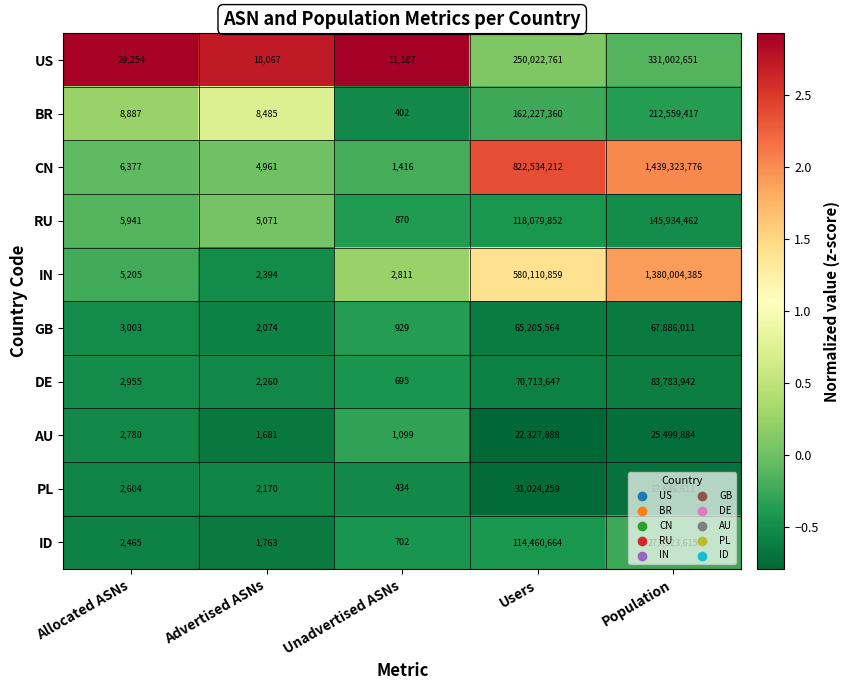

What is the maximum value shown in the chart?

1439323776